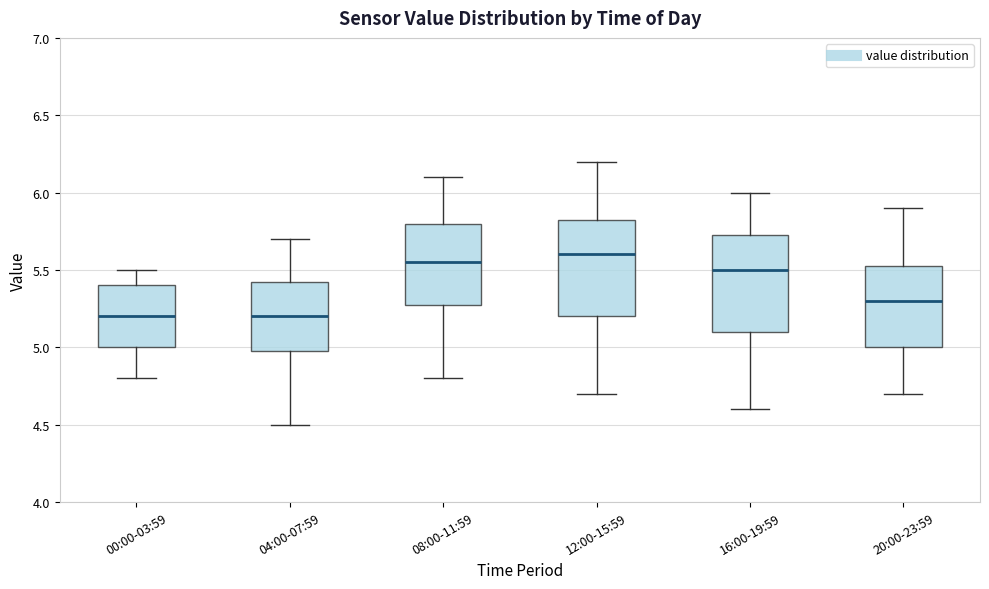

Where does the median line of the box for 20:00-23:59 sit on the y-axis? The values are not printed on the chart, so give them approximately, as read against the axis.

5.30